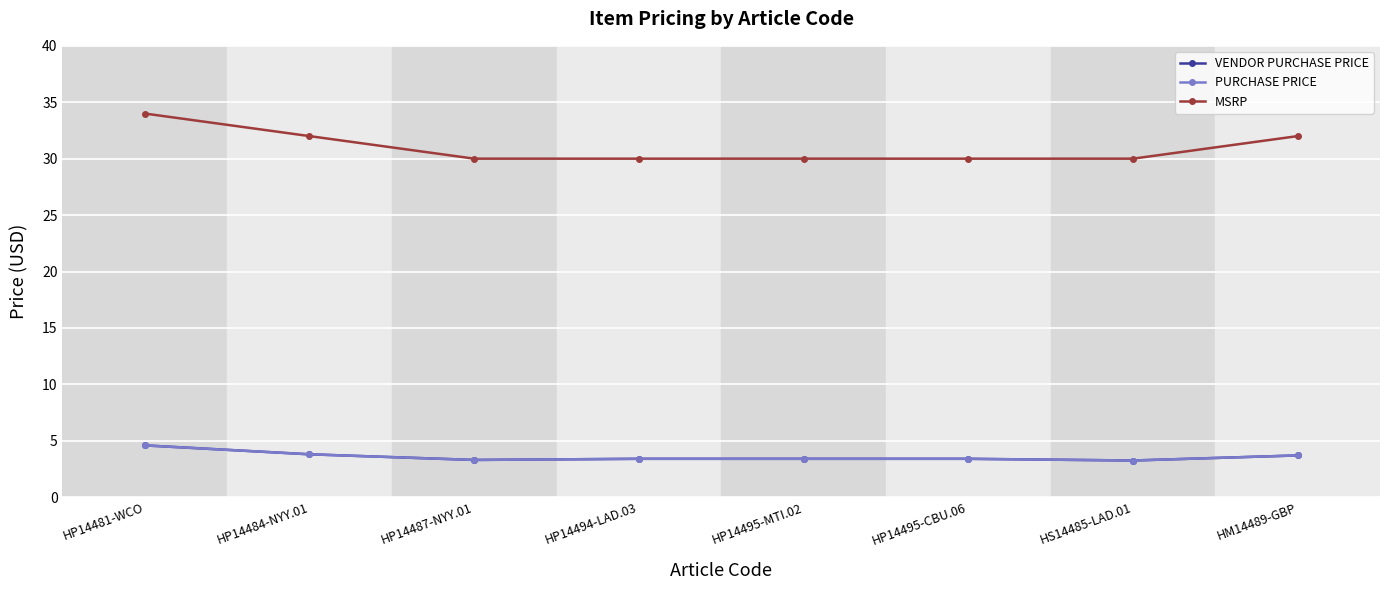

What is the sum of the MSRP values at HP14495-CBU.06 and HP14495-MTI.02?

60.0